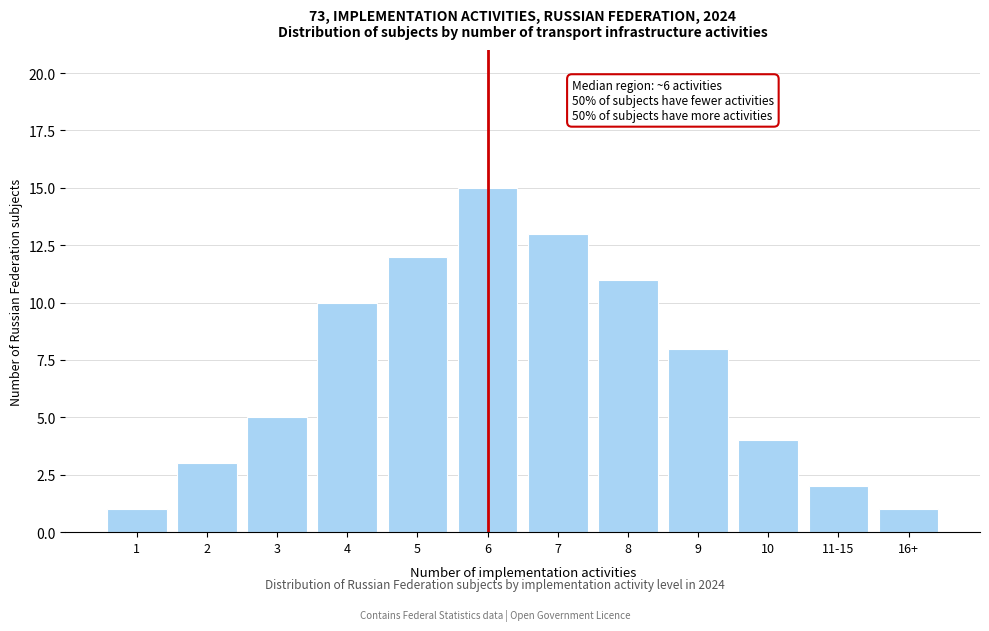

Reading left to right, list all the values displayed in this chart.

1	3	5	10	12	15	13	11	8	4	2	1